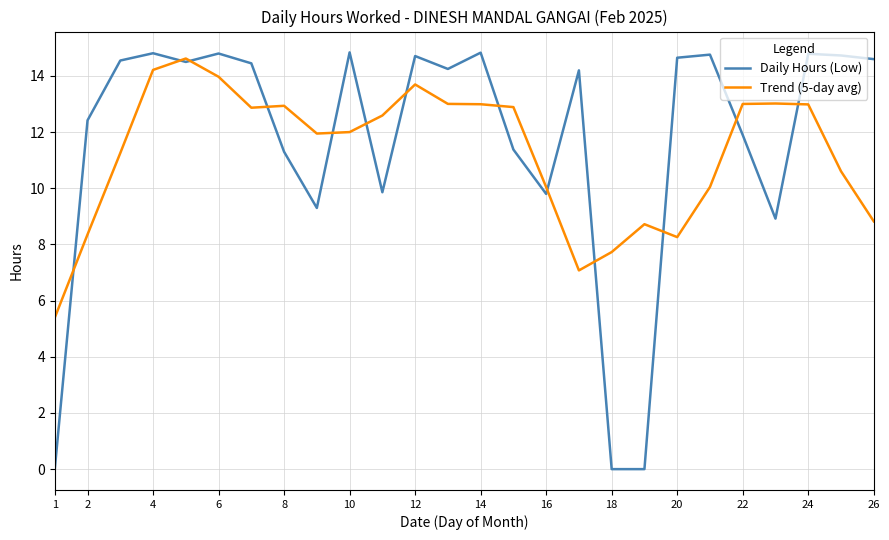

Which series has the widest spread of values?

Daily Hours (Low)